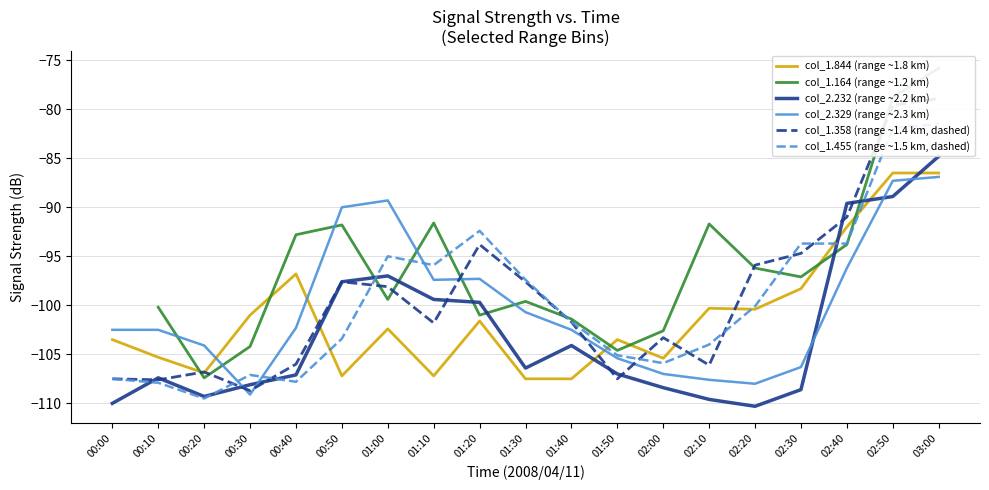

What is the difference between the col_2.329 (range ~2.3 km) values at 00:20 and 02:30?

2.2